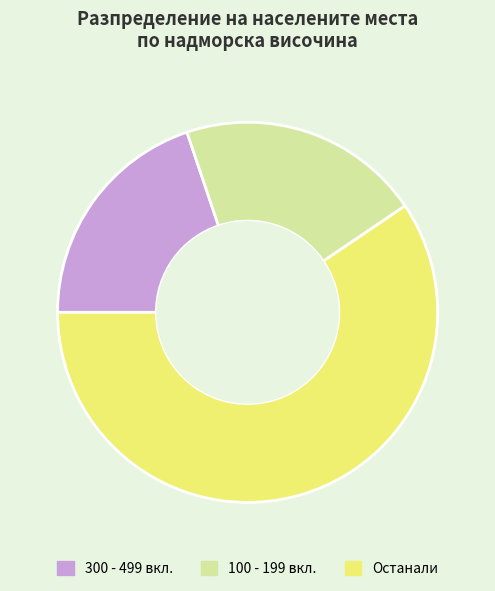

Rank the categories by value from highest to lowest.

Останали, 100 - 199 вкл., 300 - 499 вкл.